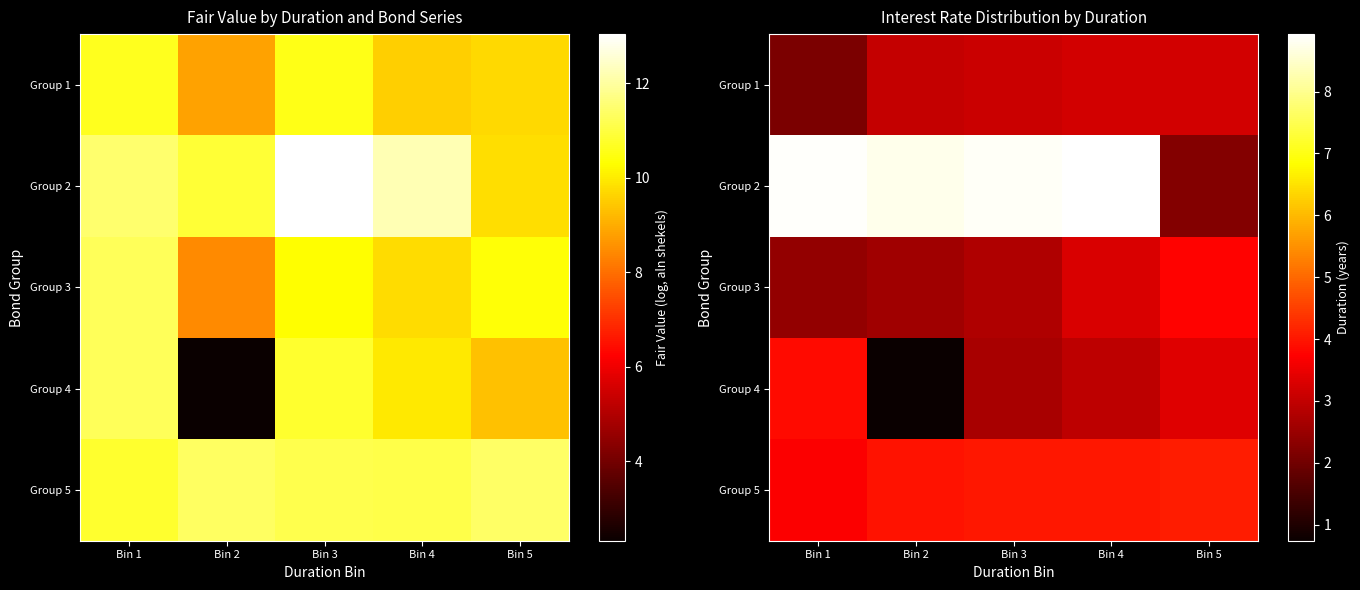

Rank the series by their maximum value, from lowest to highest.

Group 1, Group 3, Group 4, Group 5, Group 2